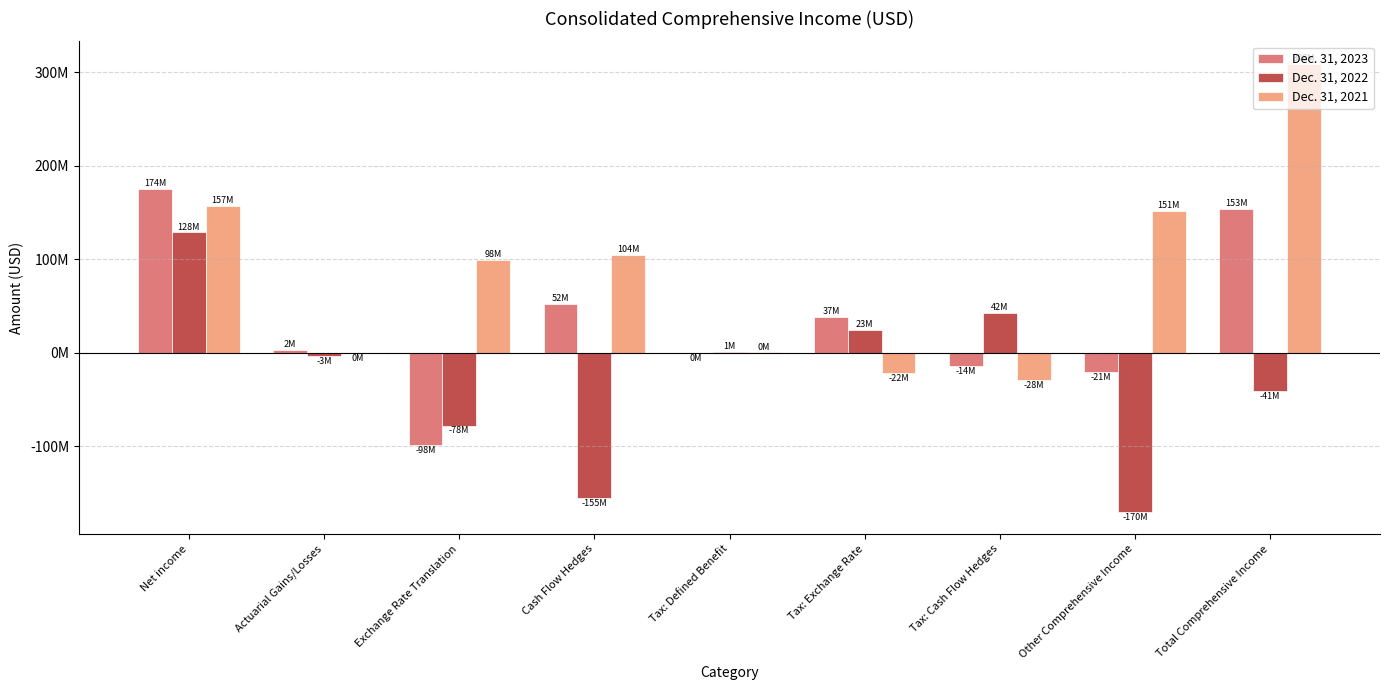

Between Tax: Cash Flow Hedges and Cash Flow Hedges, which is larger?

Cash Flow Hedges